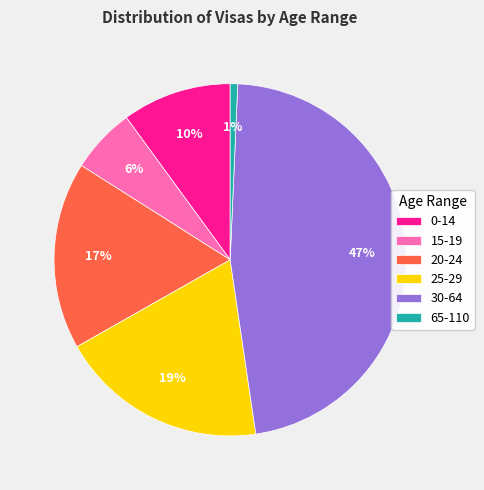

Which slice is the largest?

30-64